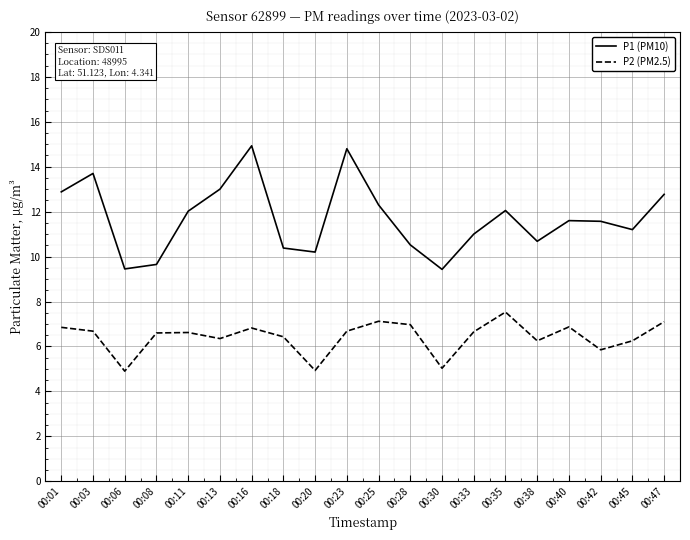

What is the sum of the P2 (PM2.5) values at 00:06 and 00:18?

11.3